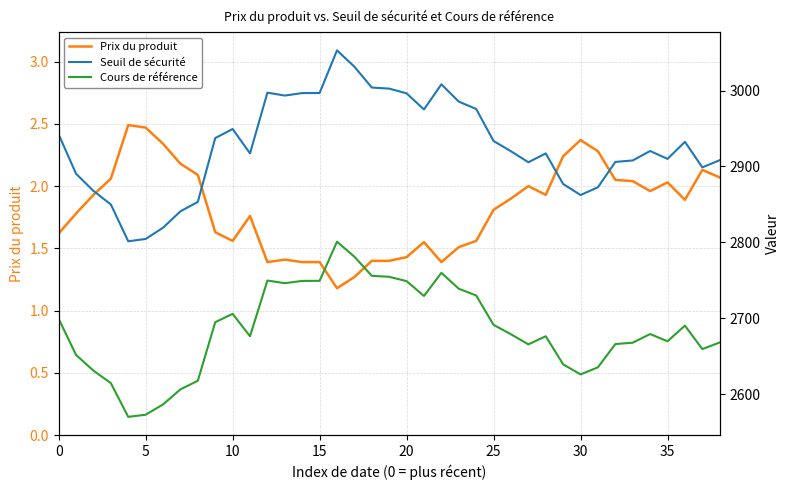

True or false: Seuil de sécurité and Prix du produit intersect in this chart.

False